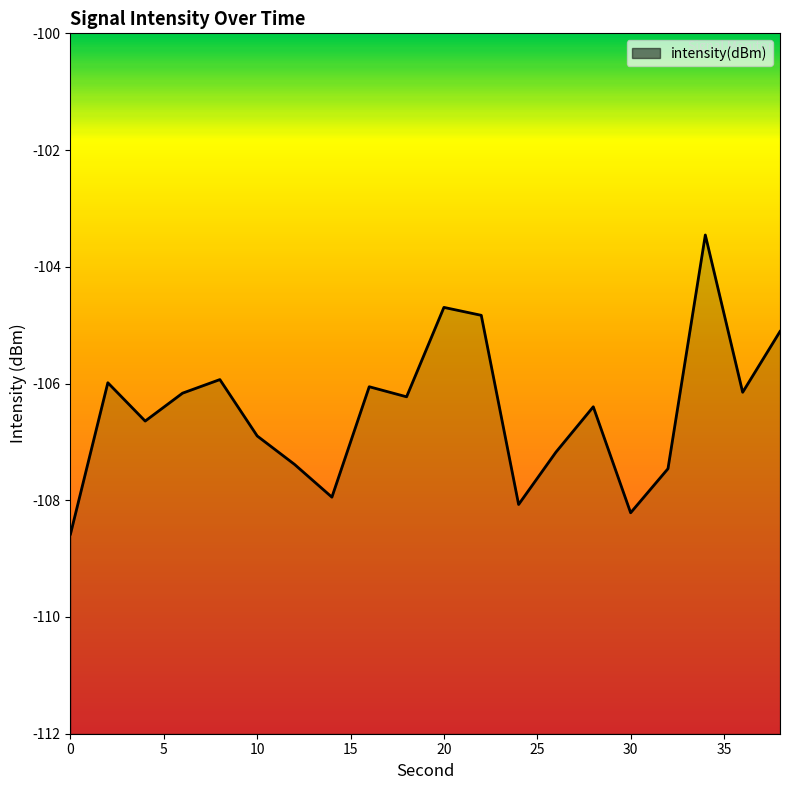

Count the number of categories in the chart.

20